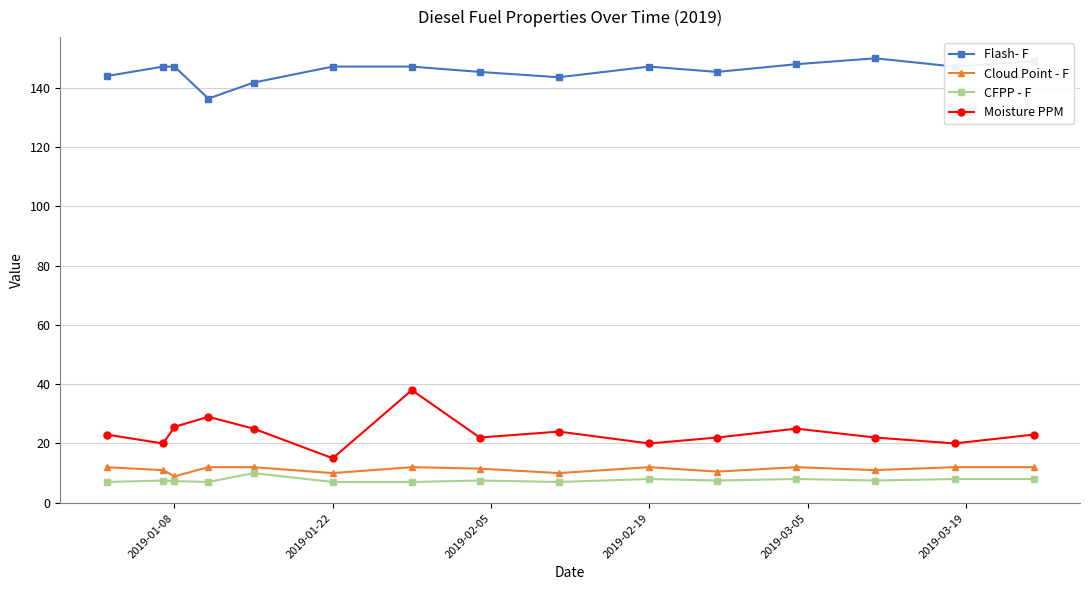

What are all the series names shown in the legend?

Flash- F, Cloud Point - F, CFPP - F, Moisture PPM